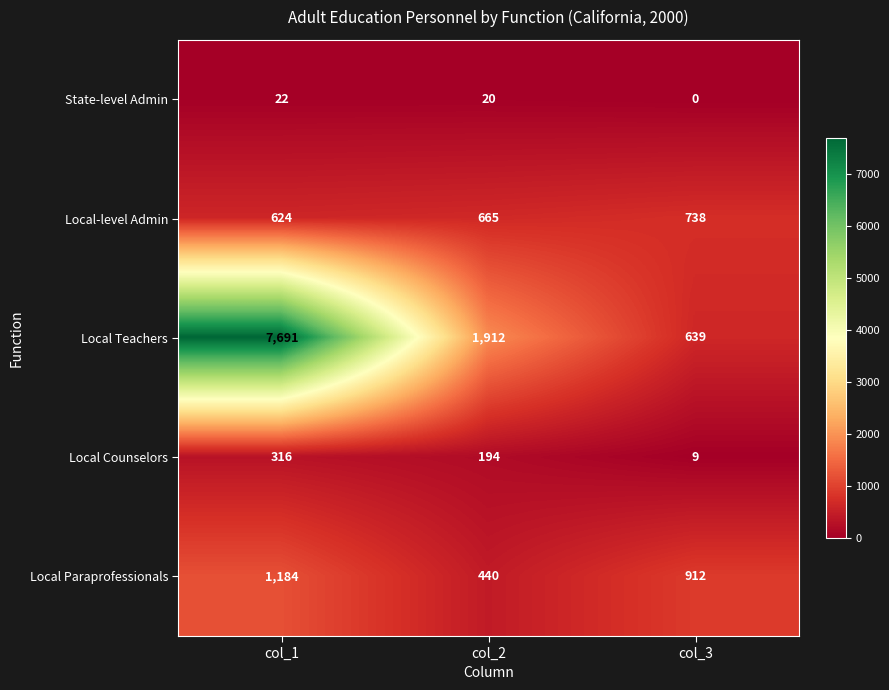

Where is Local Paraprofessionals nearest to the value 812?

col_3